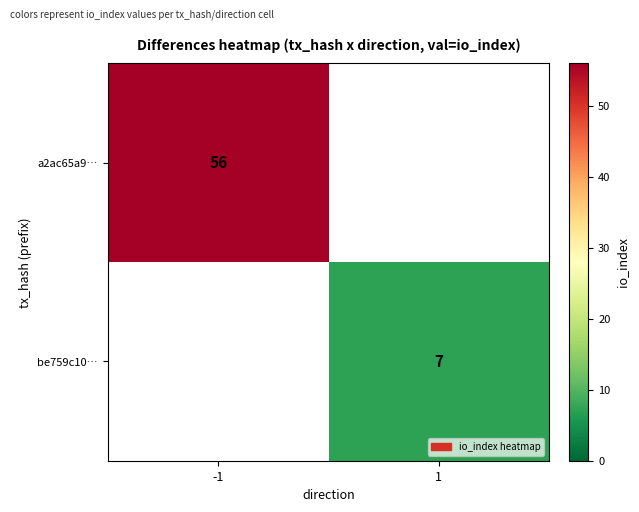

The value of be759c10… at 1 is 7. True or false?

True